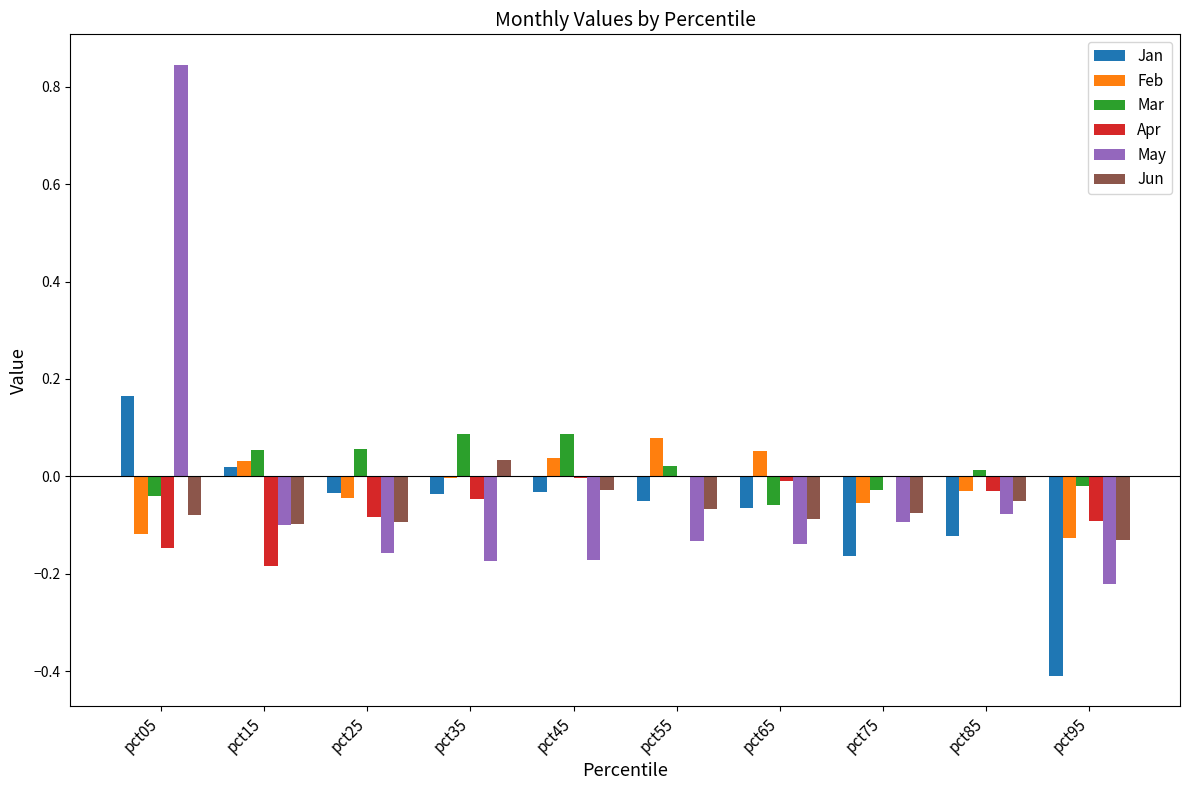

The May series shows -0.0 at pct15. True or false?

False